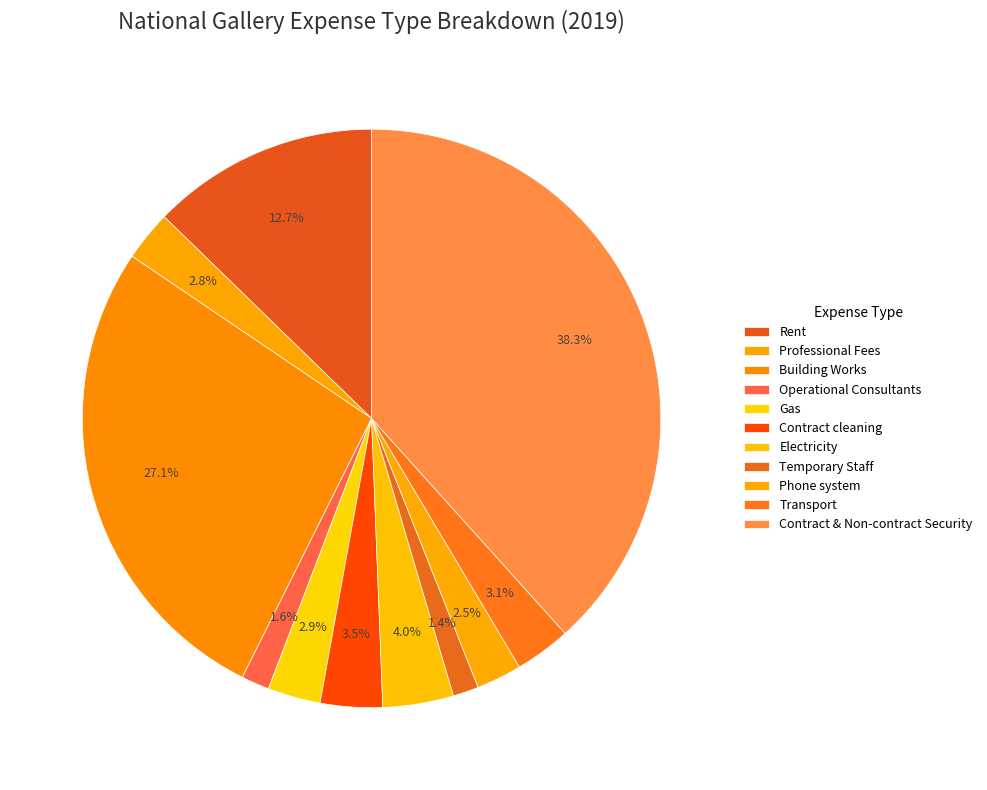

Which has a higher value, Rent or Temporary Staff?

Rent